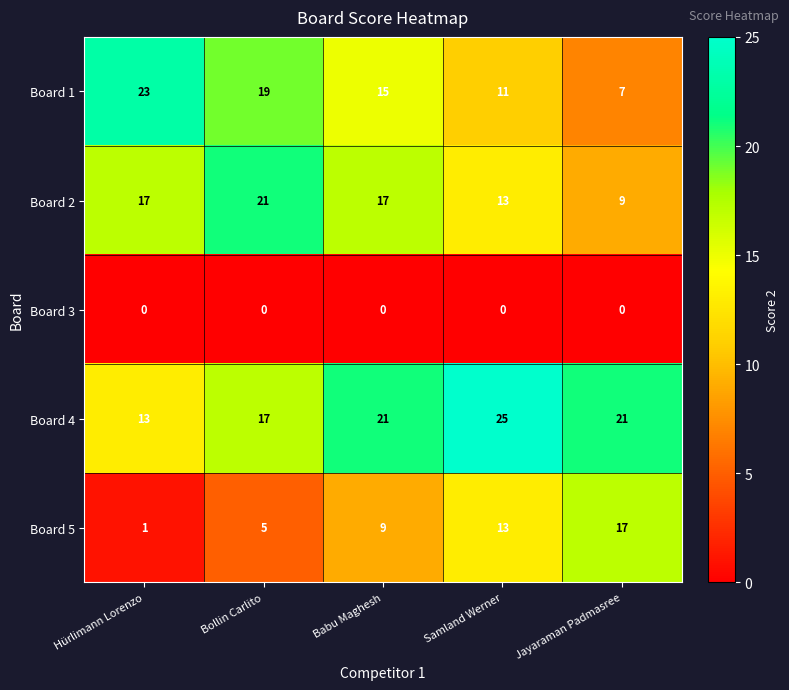

What is the maximum value shown in the chart?

25